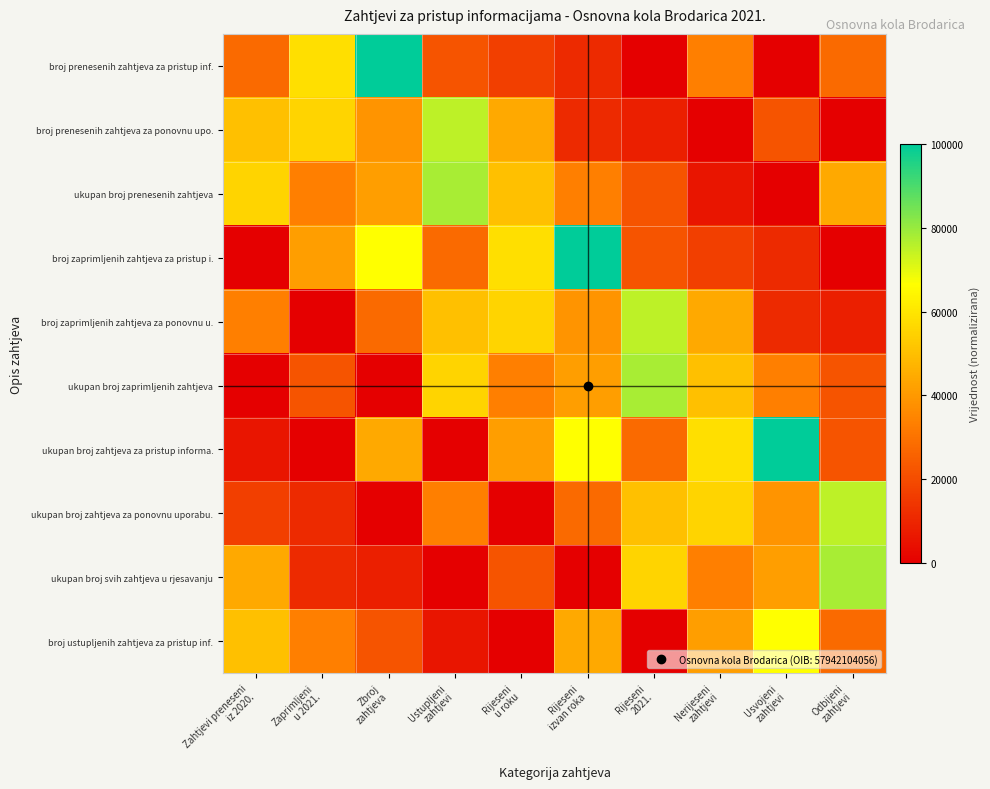

List the series in order of their peak value, lowest first.

broj ustupljenih zahtjeva za pristup inf., broj prenesenih zahtjeva za ponovnu upo., broj zaprimljenih zahtjeva za ponovnu u., ukupan broj zahtjeva za ponovnu uporabu., ukupan broj prenesenih zahtjeva, ukupan broj zaprimljenih zahtjeva, ukupan broj svih zahtjeva u rjesavanju, broj prenesenih zahtjeva za pristup inf., broj zaprimljenih zahtjeva za pristup i., ukupan broj zahtjeva za pristup informa.